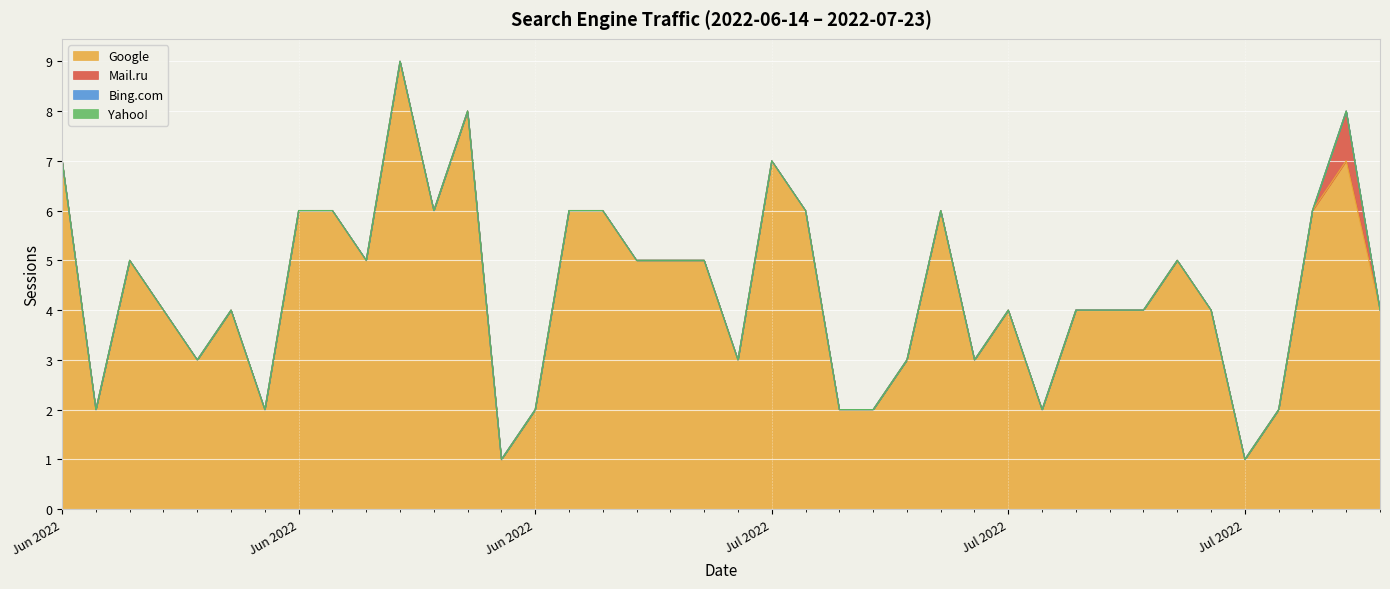

What are all the series names shown in the legend?

Google, Mail.ru, Bing.com, Yahoo!